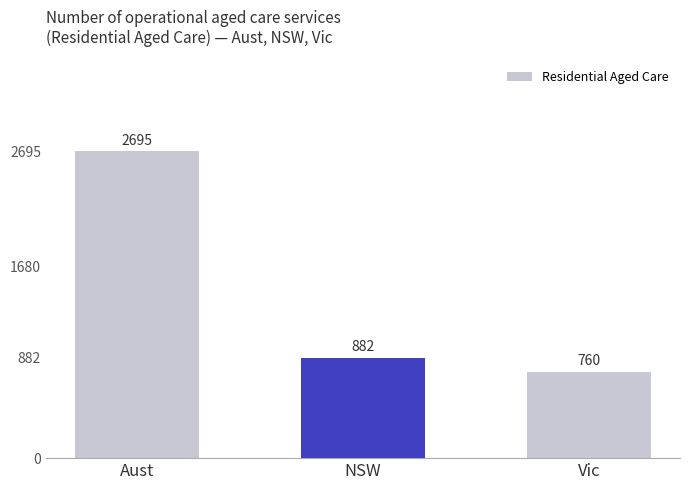

At which label does the data first exceed 882?

Aust